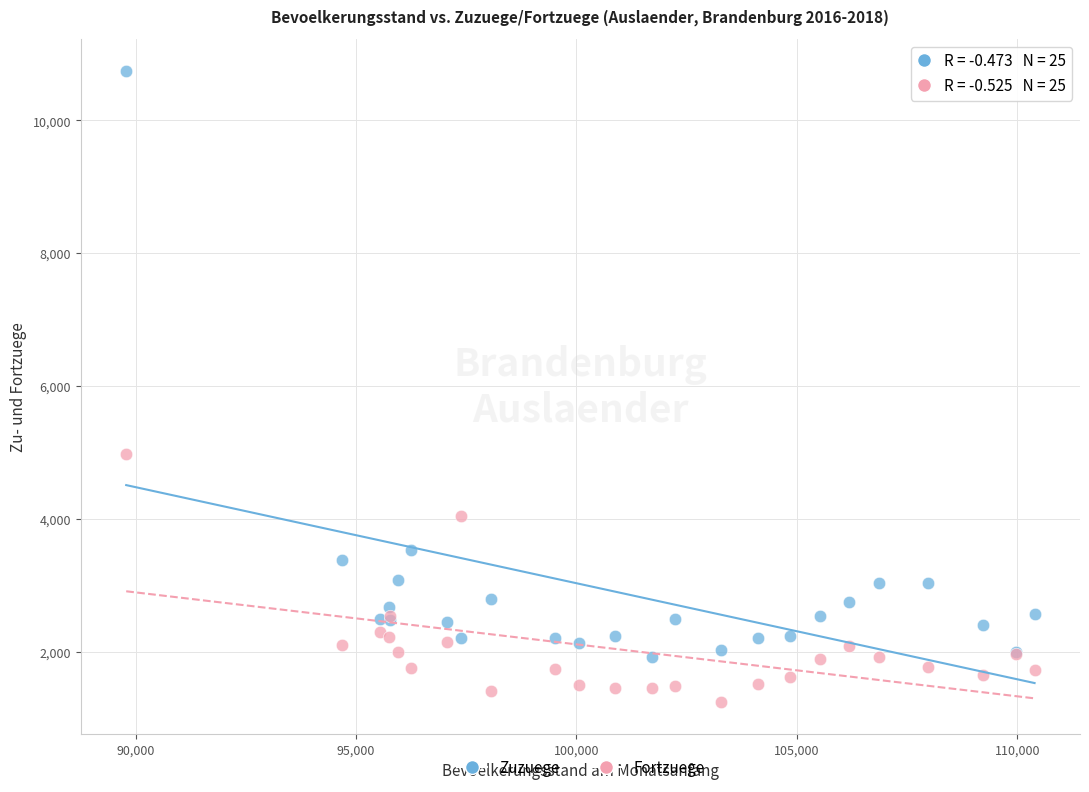

In the Zuzuege series, what Y value is closest to 6342?

3537